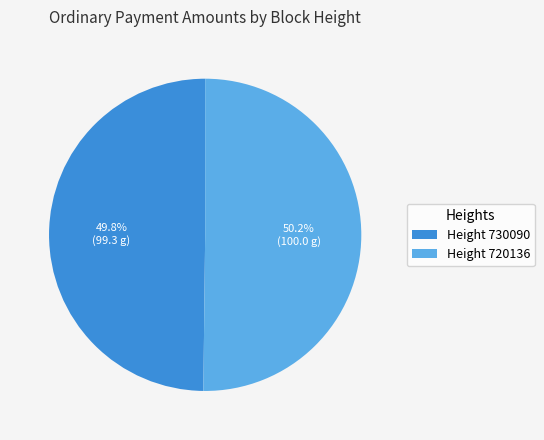

To the nearest percent, what is the average slice percentage?

50%